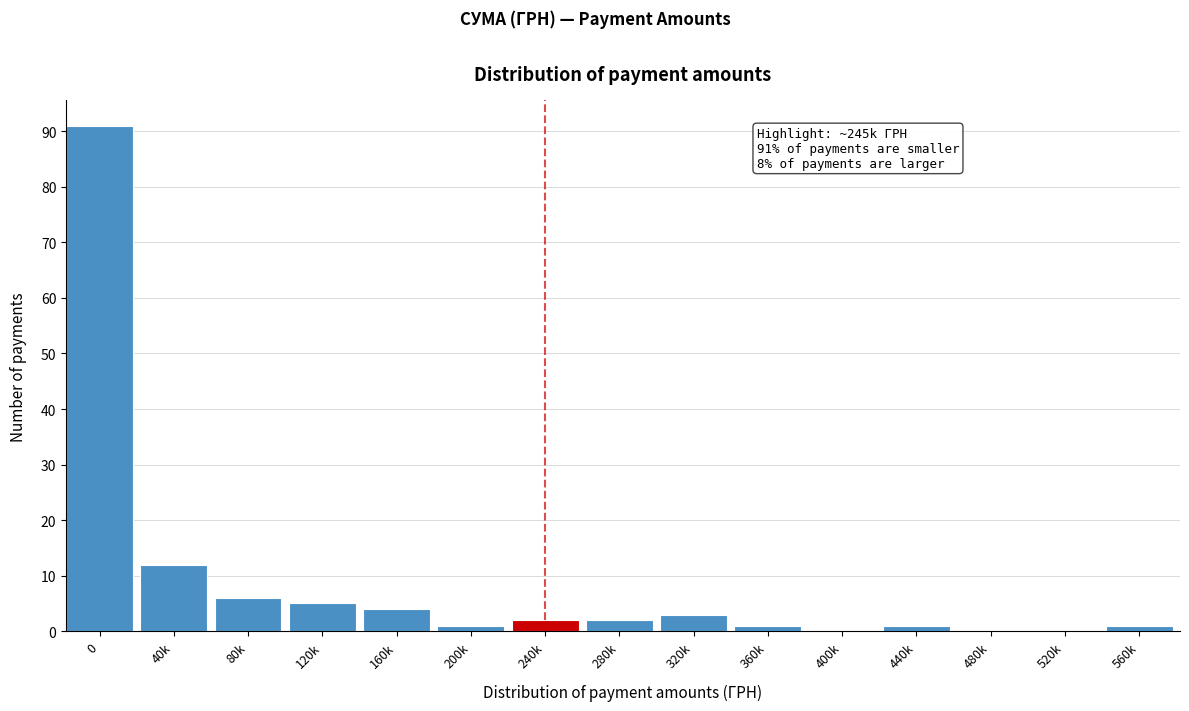

Reading left to right, transcribe all the data shown in this chart.

0=91	40k=12	80k=6	120k=5	160k=4	200k=1	240k=2	280k=2	320k=3	360k=1	400k=0	440k=1	480k=0	520k=0	560k=1